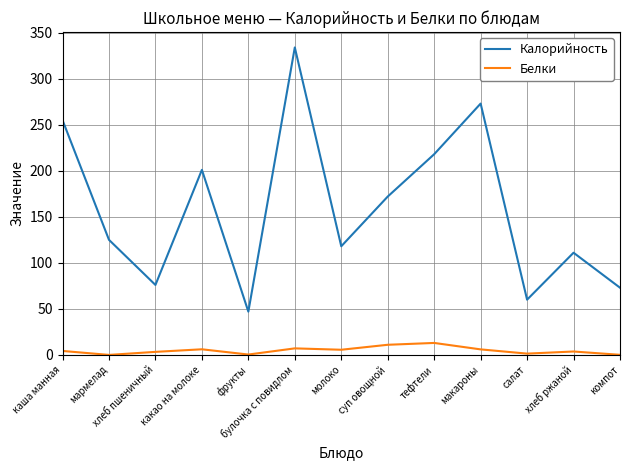

Does the chart have visible grid lines?

Yes